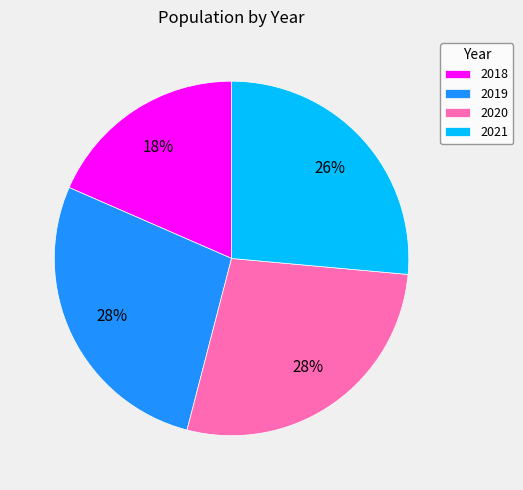

Between 2020 and 2021, which is larger?

2020